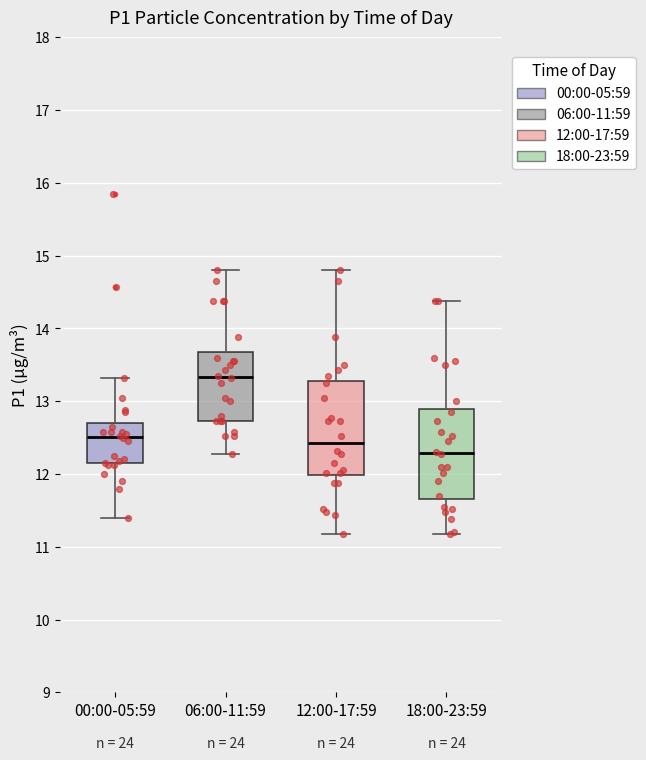

Reading left to right, read every box against the y-axis: the position of its median line, the range the box covers, and the ends of its whiskers. The values are not printed on the chart, so give them approximately, as read against the axis.

00:00-05:59: median 12.5, box 12.1 to 12.7, whiskers 11.4 to 13.3
06:00-11:59: median 13.3, box 12.7 to 13.7, whiskers 12.3 to 14.8
12:00-17:59: median 12.4, box 12.0 to 13.3, whiskers 11.2 to 14.8
18:00-23:59: median 12.3, box 11.7 to 12.9, whiskers 11.2 to 14.4